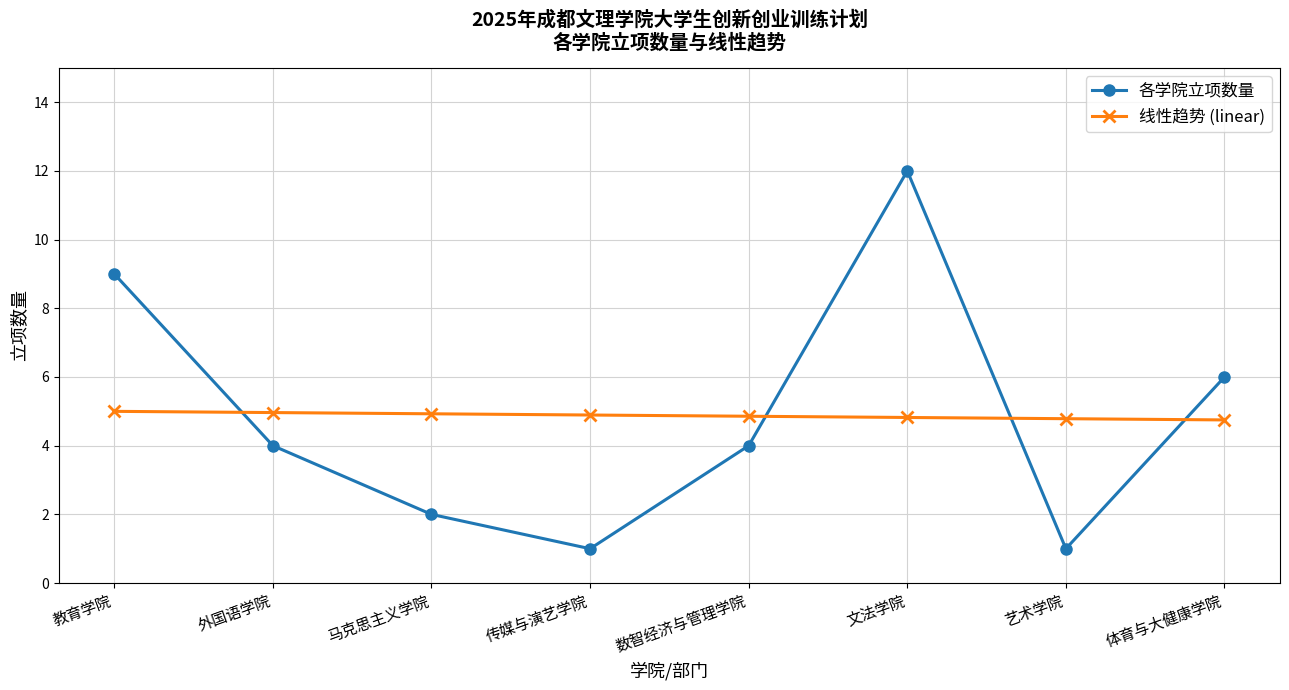

The value of 线性趋势 (linear) at 数智经济与管理学院 is 4.9. True or false?

True